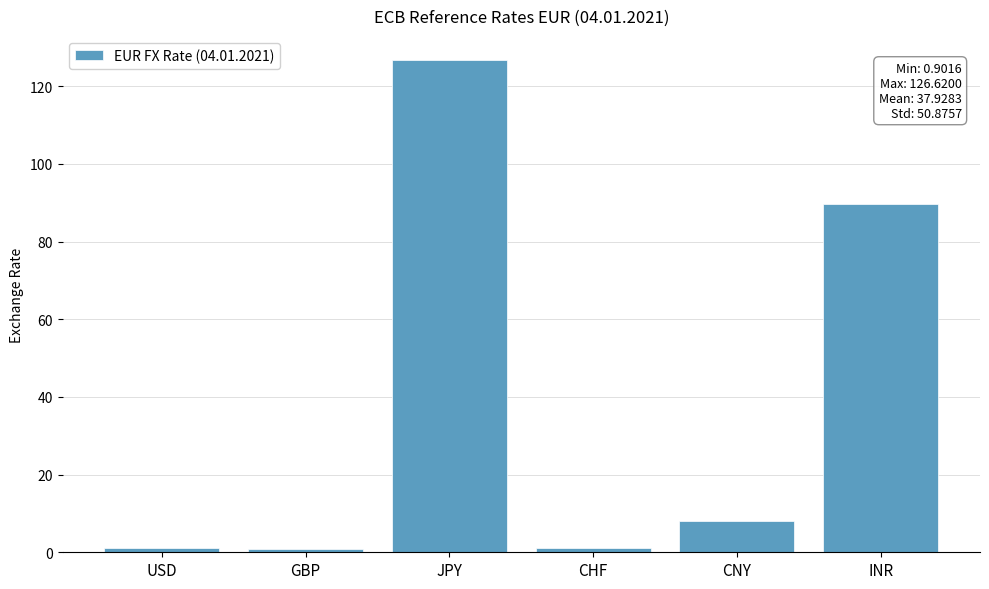

How many values are below 7?

3